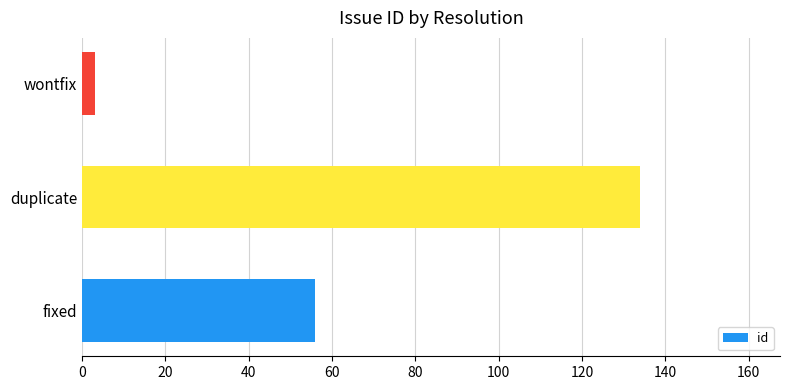

Which has a higher value, duplicate or fixed?

duplicate